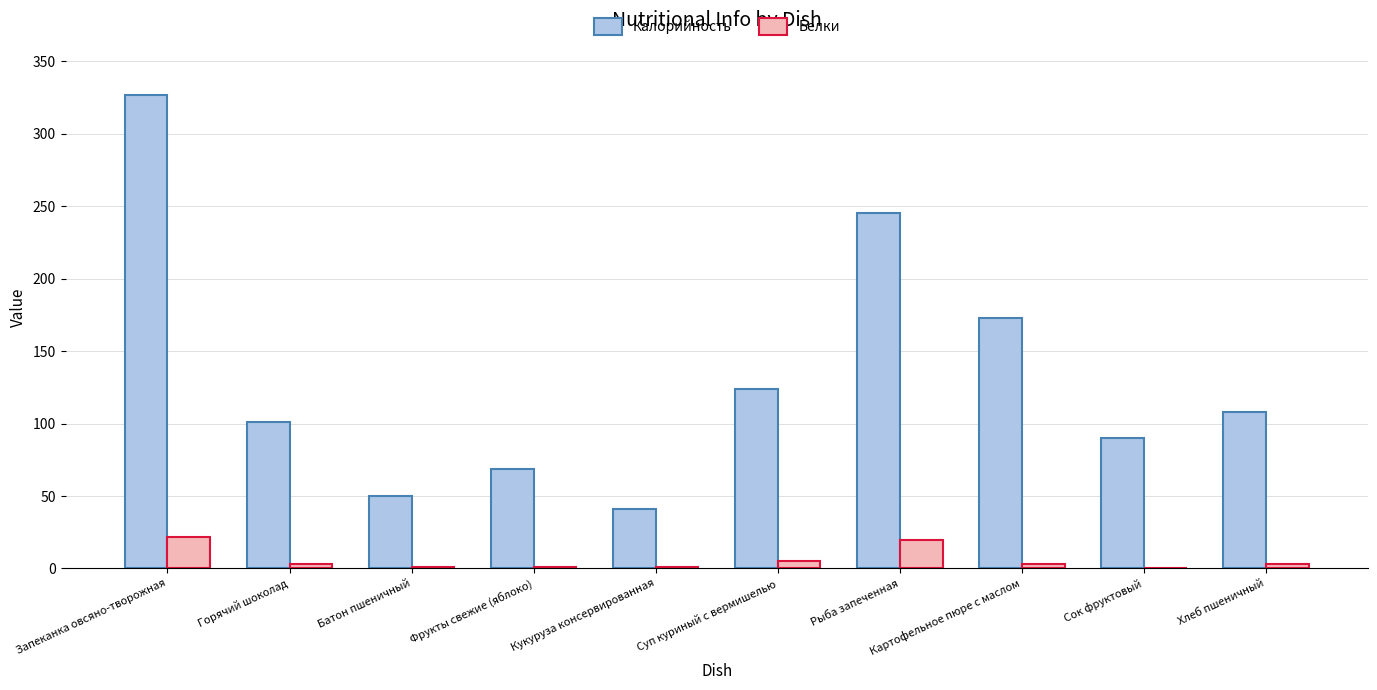

Is it true that Калорийность equals 31 at Фрукты свежие (яблоко)?

False